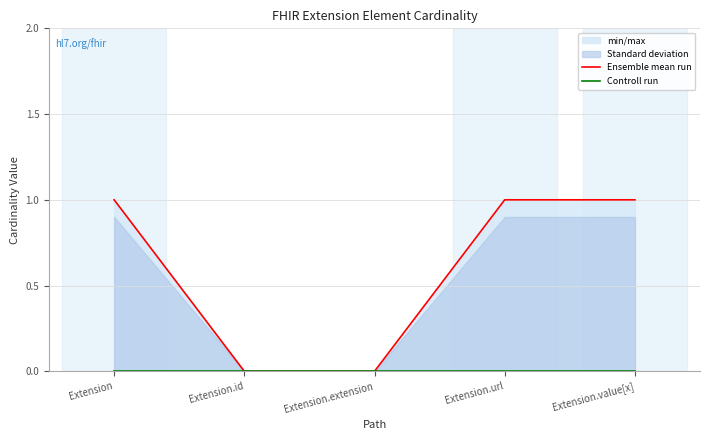

Reading left to right, list all the values displayed in this chart.

Ensemble mean run: 1	0	0	1	1
Controll run: 0	0	0	0	0